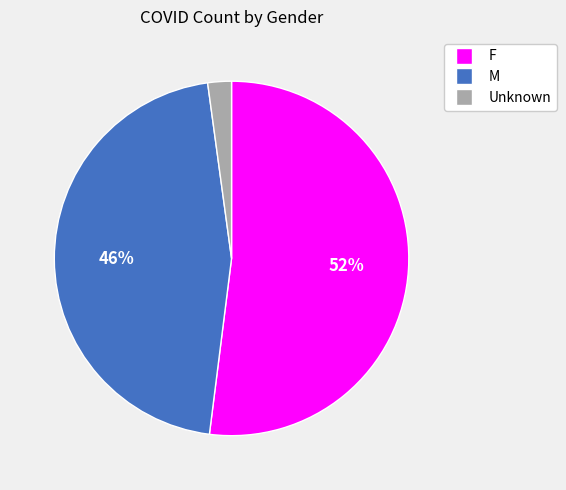

Between M and Unknown, which is larger?

M